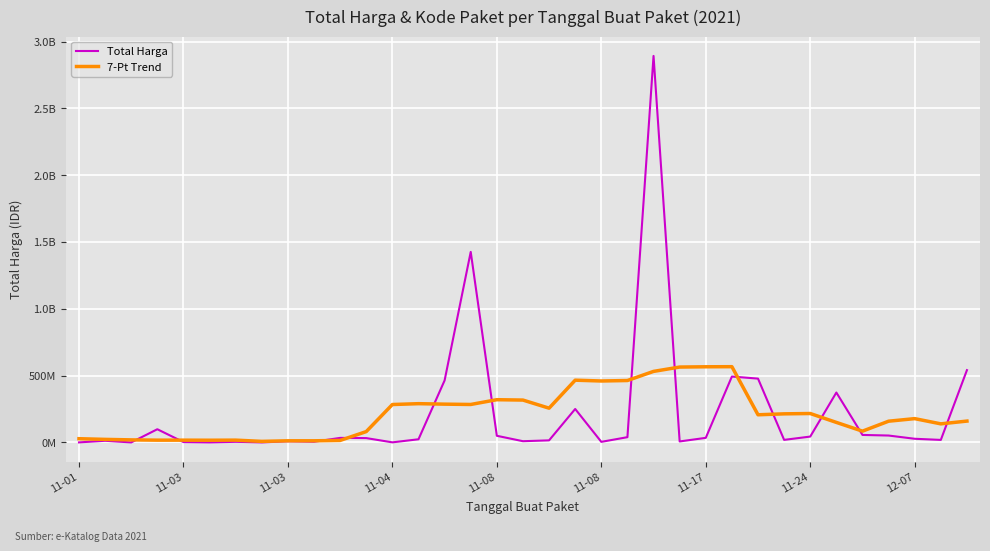

Does the chart have visible grid lines?

Yes